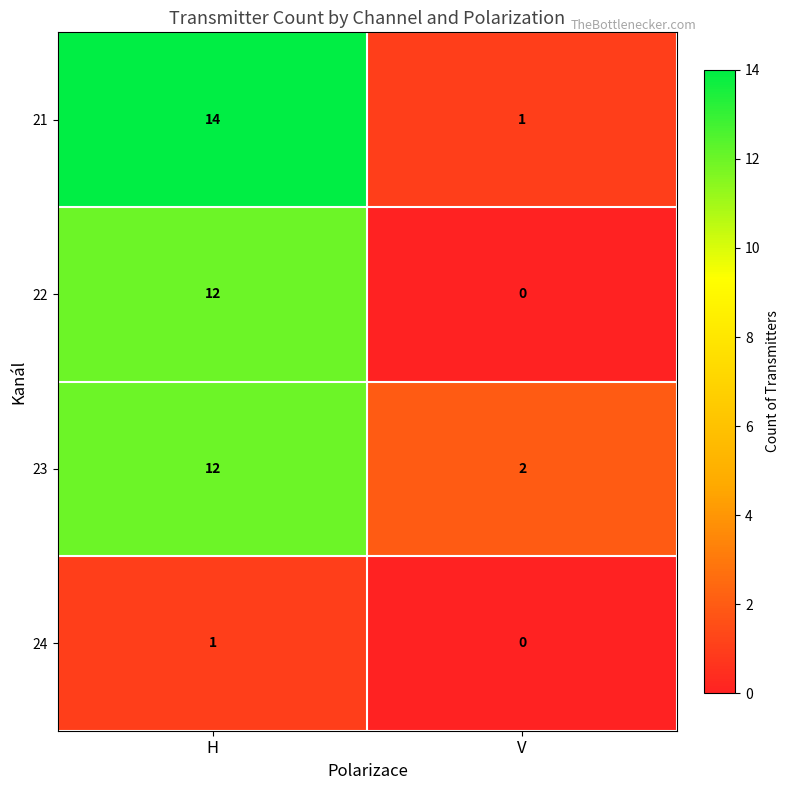

How many values in the 23 series are below 12?

1